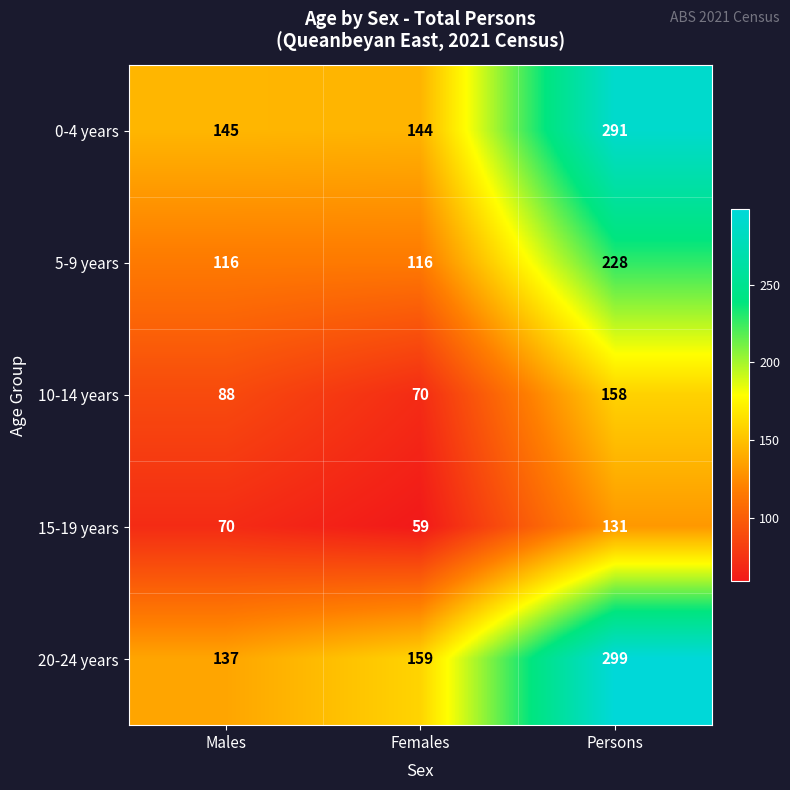

What value does the 0-4 years series have at Males, to the nearest 50?

150